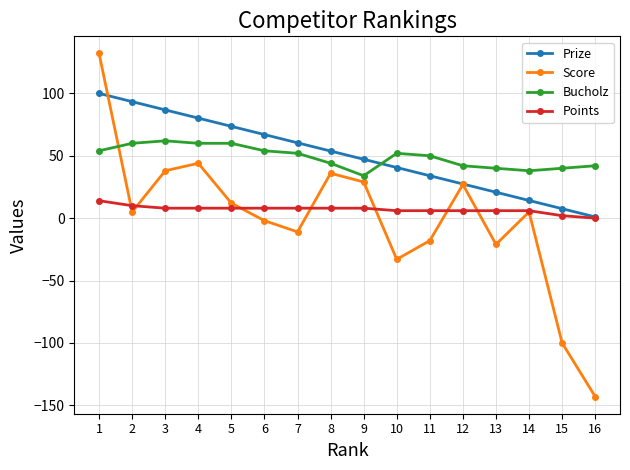

True or false: Prize and Bucholz intersect in this chart.

True